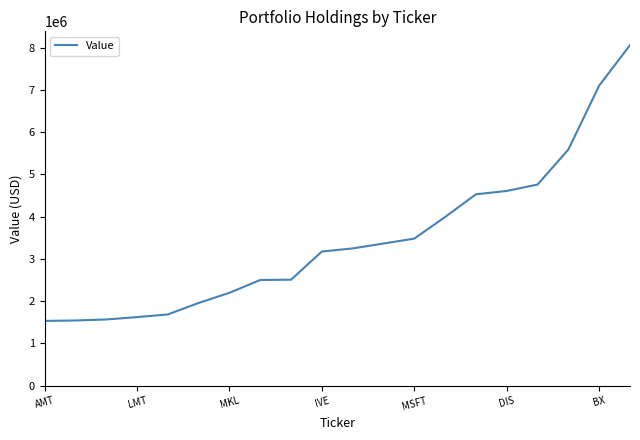

Count the number of data series in this chart.

1